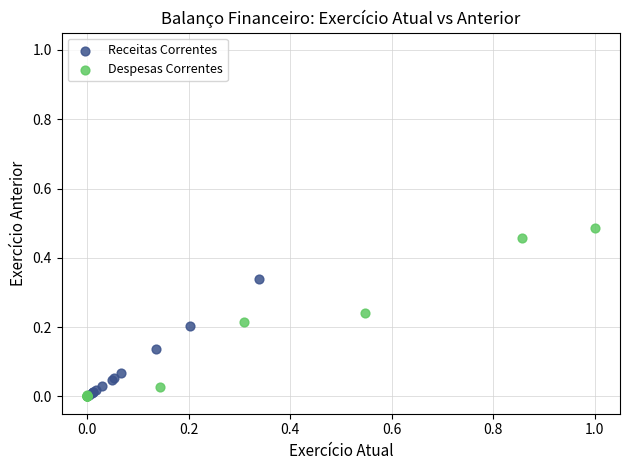

Which series has the widest spread of Y values?

Despesas Correntes